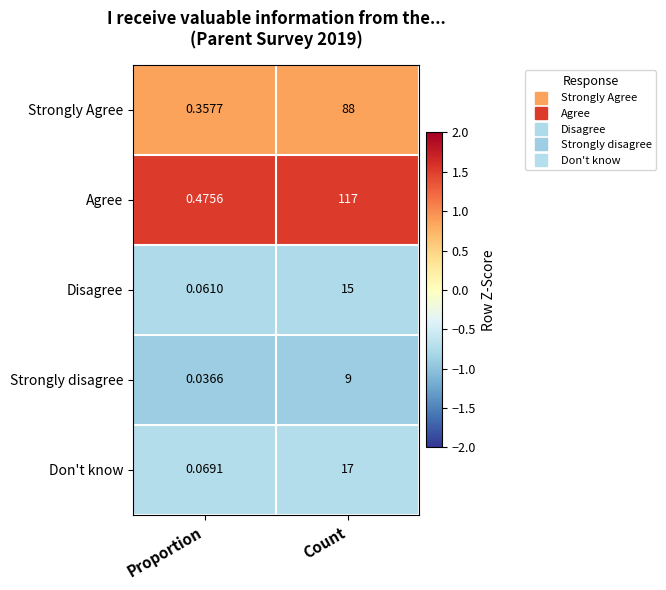

At which category is the sum across all series the highest?

Count